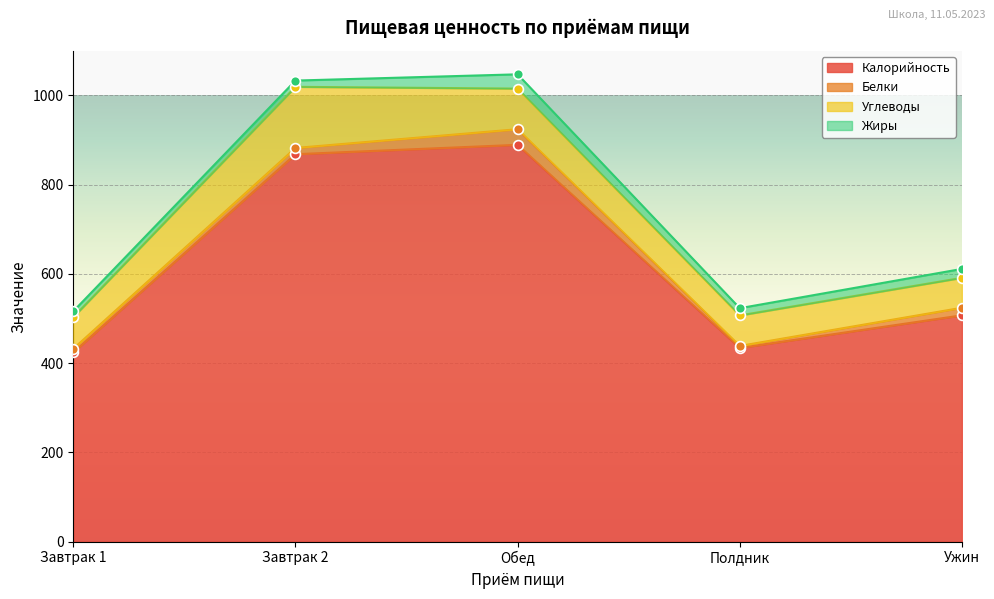

Which series has the largest Y range (max minus min)?

Калорийность